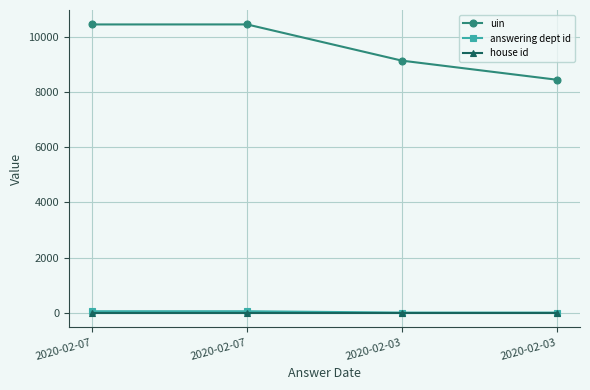

Does the chart have visible grid lines?

Yes